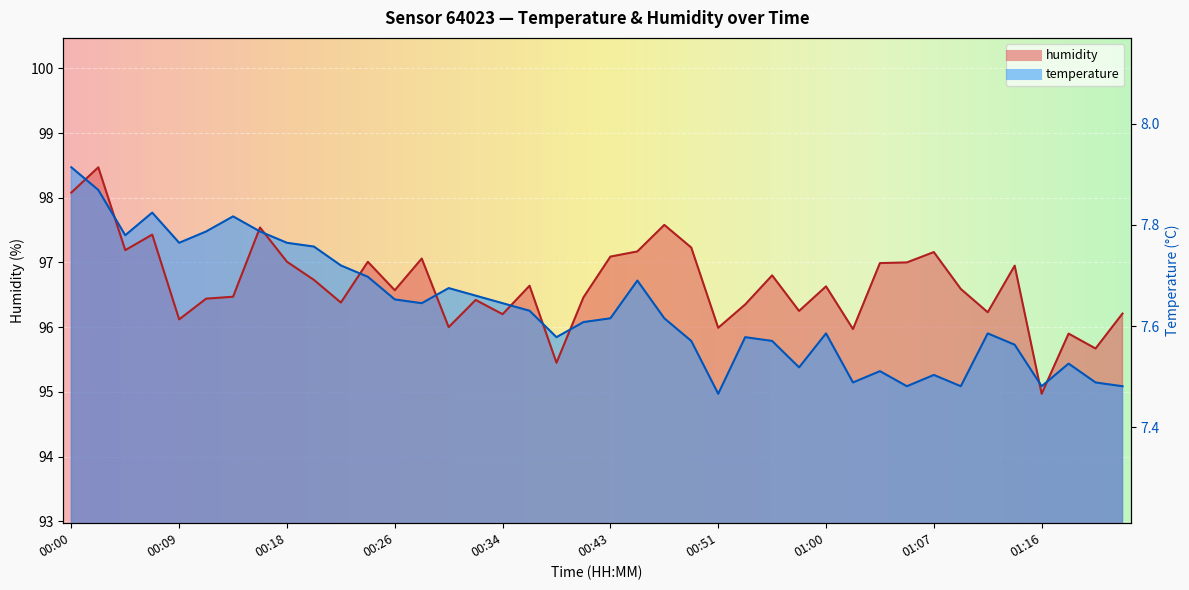

How many times do humidity and temperature cross each other?

11